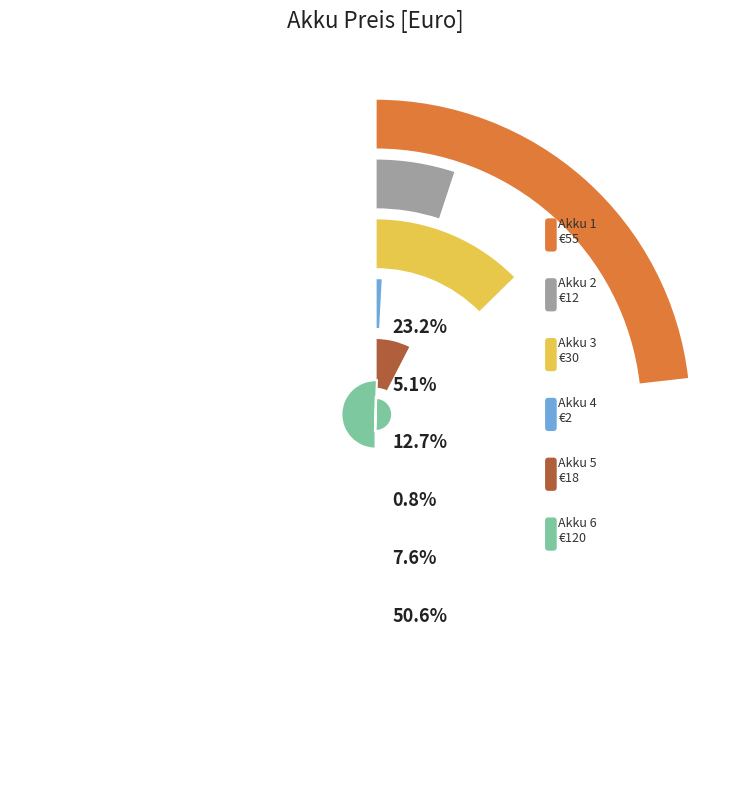

To the nearest percent, what portion does 4 represent?

1%